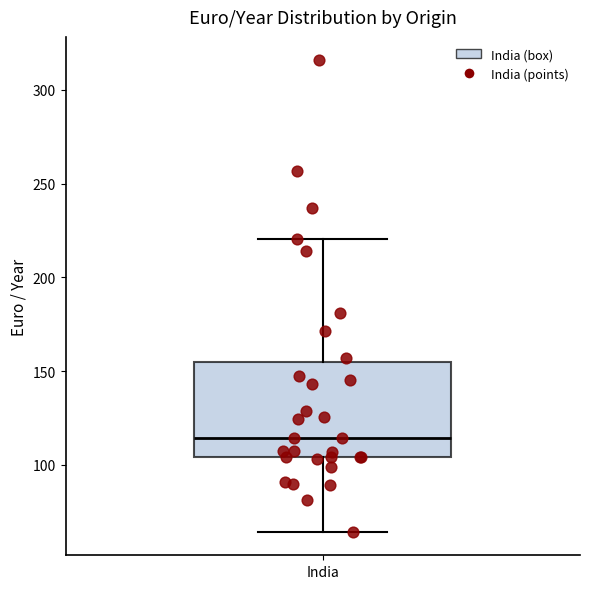

Read this box plot against the y-axis: the position of the median line, the range covered by the box, and the ends of both whiskers. The values are not printed on the chart, so give them approximately, as read against the axis.

median 115, box 105 to 155, whiskers 65 to 220